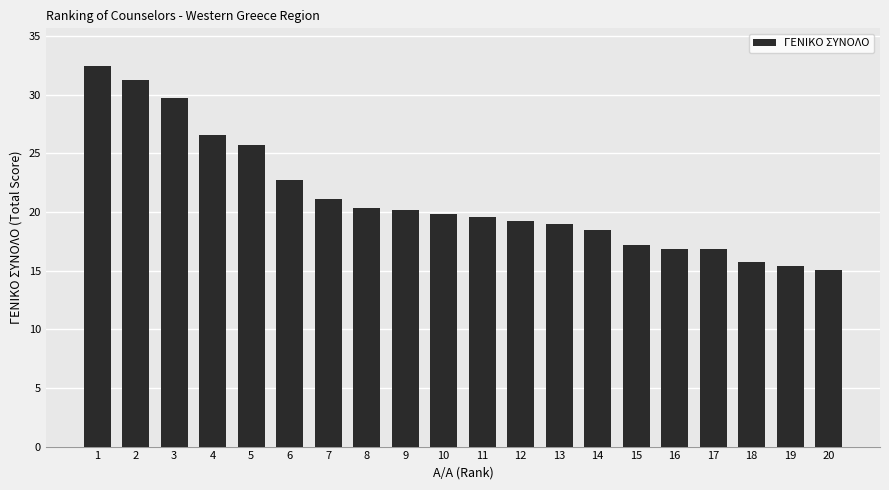

Where does the data first go above 19?

1